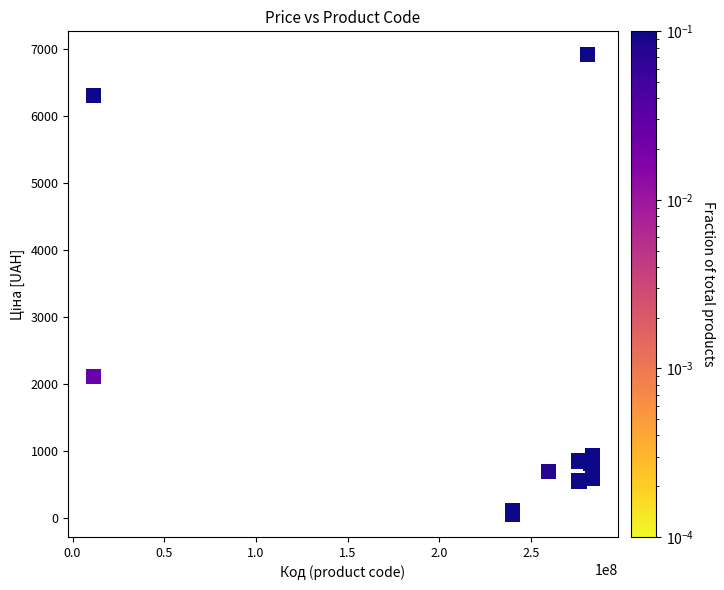

What Y value in the scatter plot is closest to 3491?

2108.4